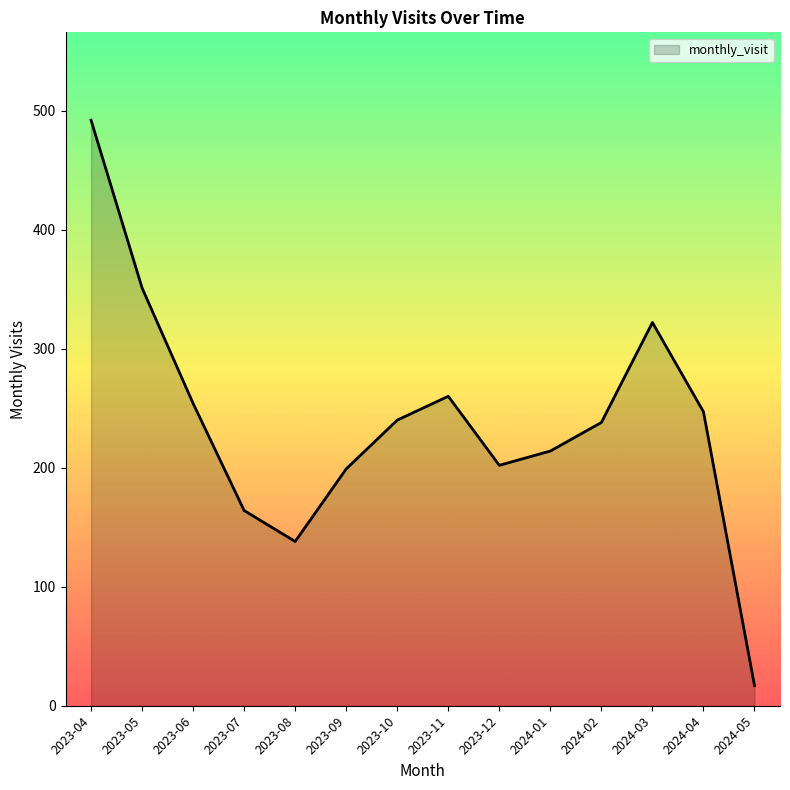

True or false: the data shows 311 at 2023-09.

False